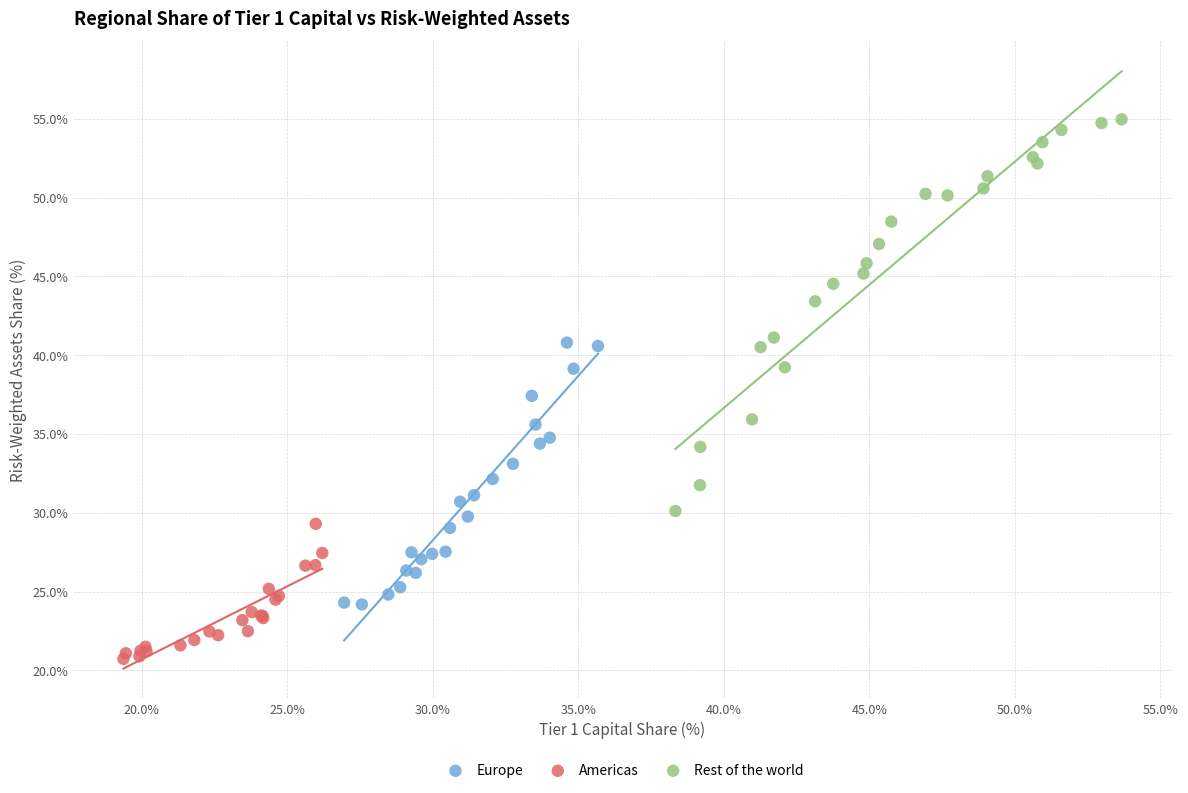

Which series contains the lowest Y value?

Americas